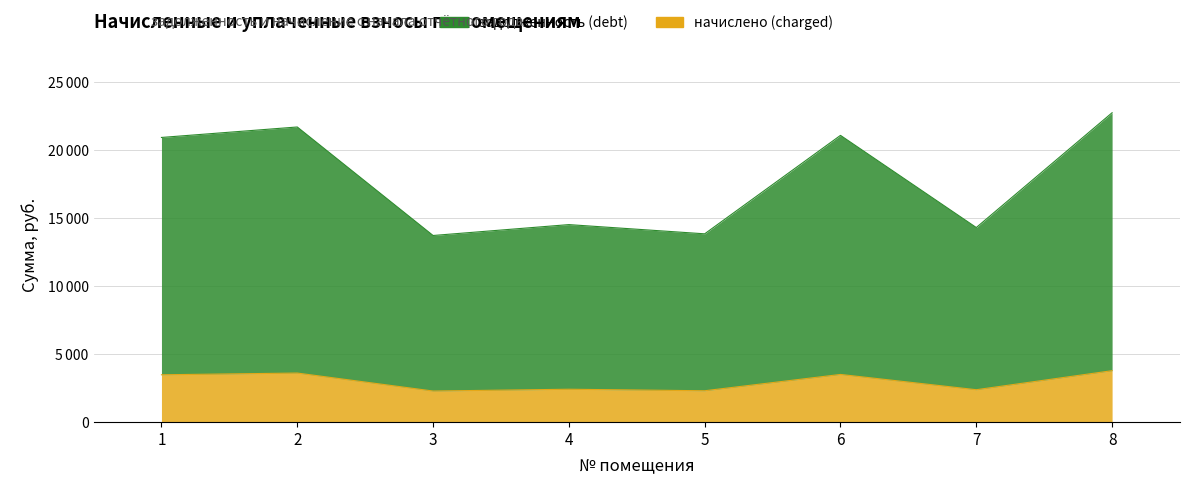

Where is the first local maximum for начислено (charged)?

2